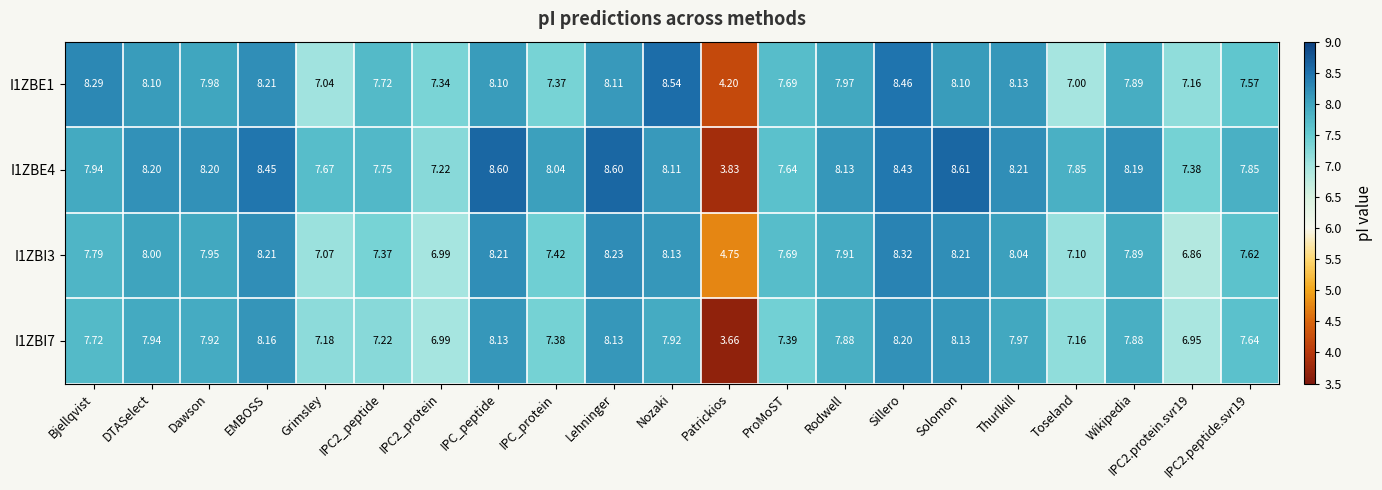

At which category does the chart reach its minimum across all series?

Patrickios